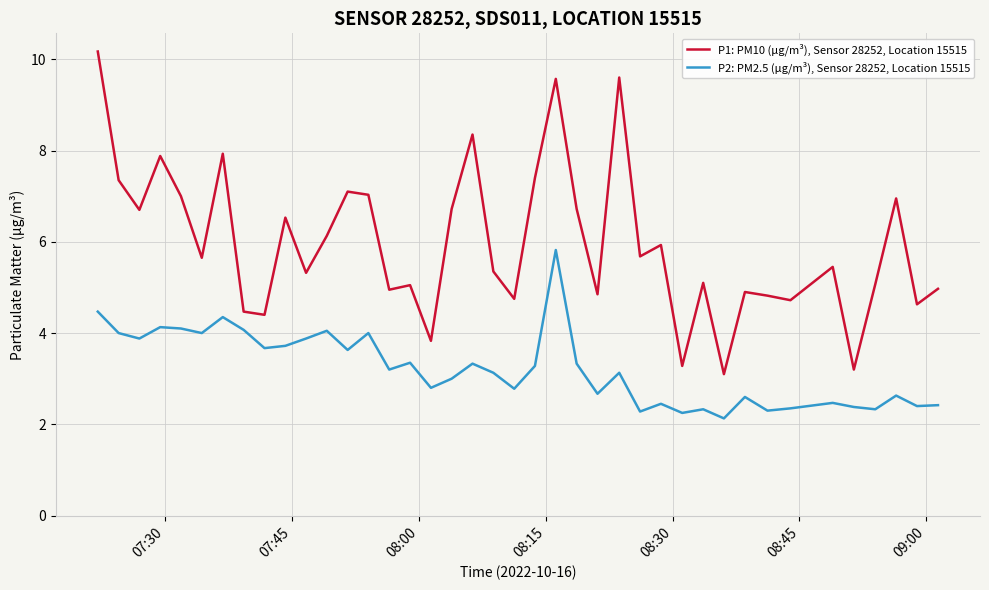

What is the greatest value displayed?

10.2